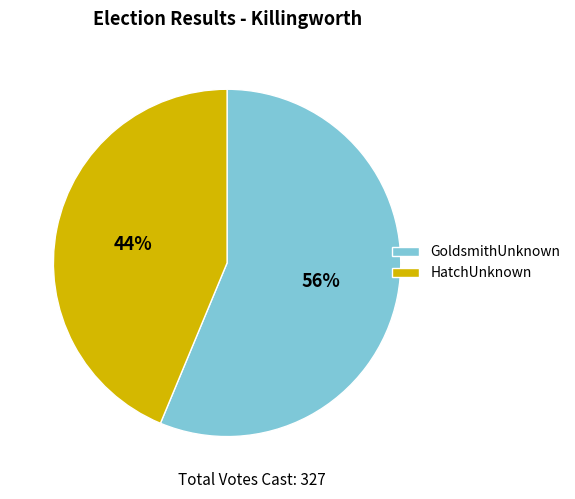

To the nearest percent, what is the average slice percentage?

50%